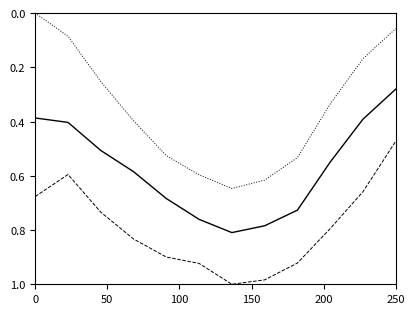

How many lines are shown in the chart?

3